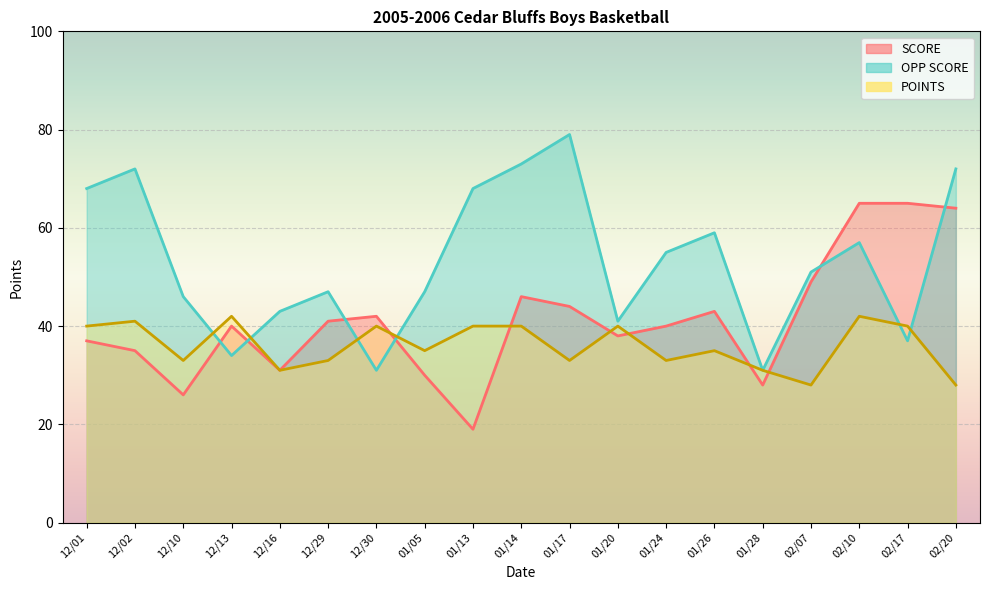

Is it true that OPP SCORE equals 108 at 12/01?

False